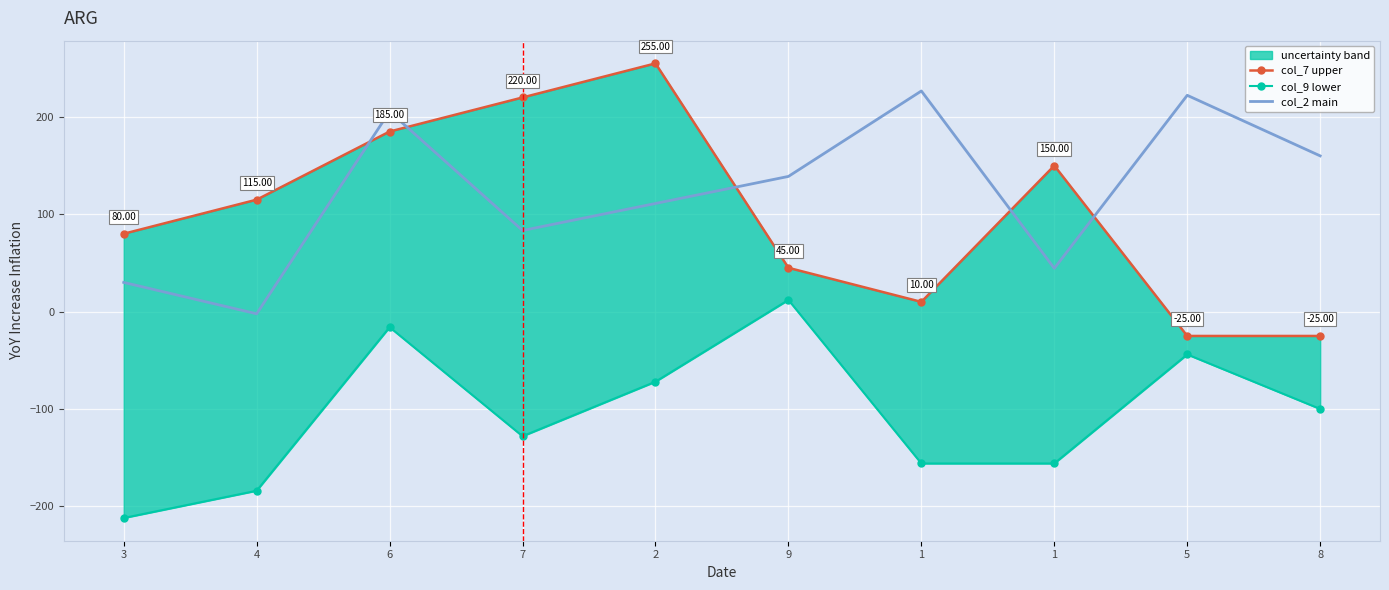

The col_2 main series shows 344.9 at 1. True or false?

False